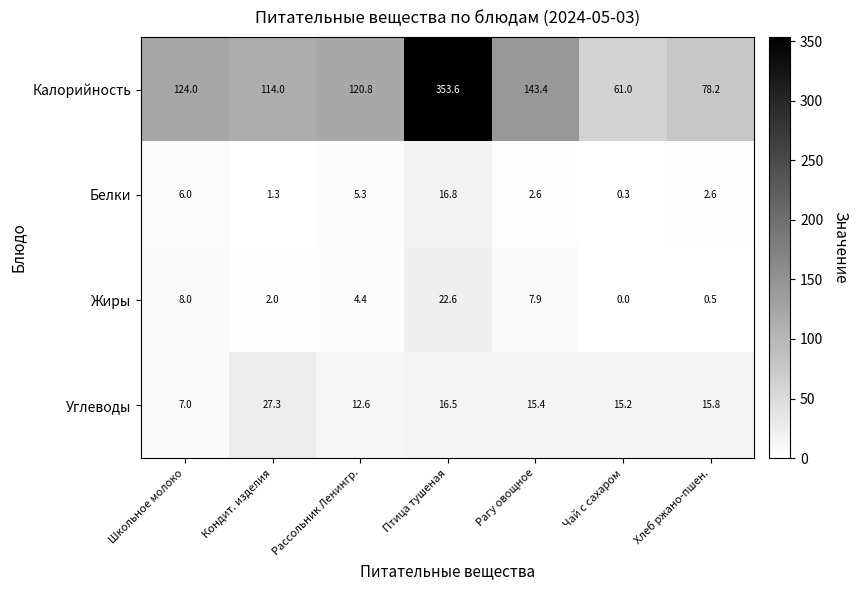

Reading left to right, what are all the values shown in this chart?

Калорийность: 124.0	114.0	120.8	353.6	143.4	61.0	78.2
Белки: 6.0	1.3	5.3	16.8	2.6	0.3	2.6
Жиры: 8.0	2.0	4.4	22.6	7.9	0.0	0.5
Углеводы: 7.0	27.3	12.6	16.5	15.4	15.2	15.8